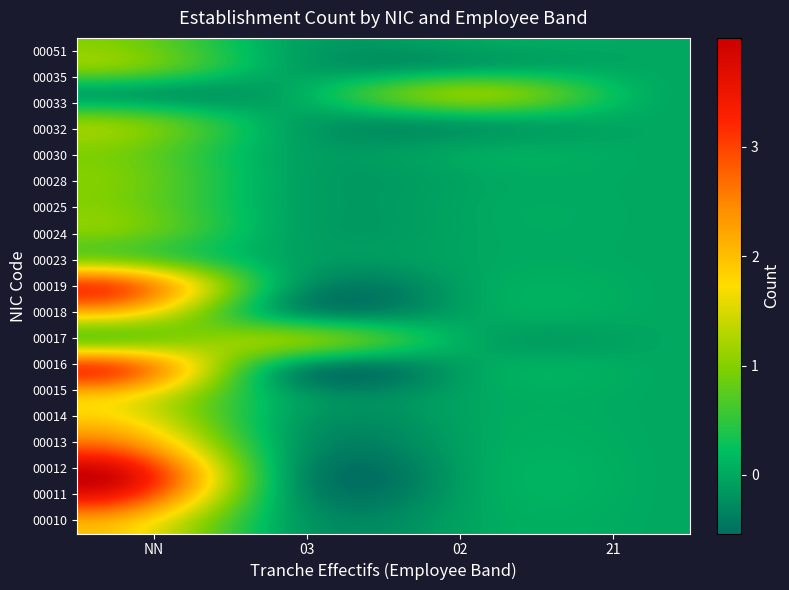

At how many categories does at least one series exceed 0?

3